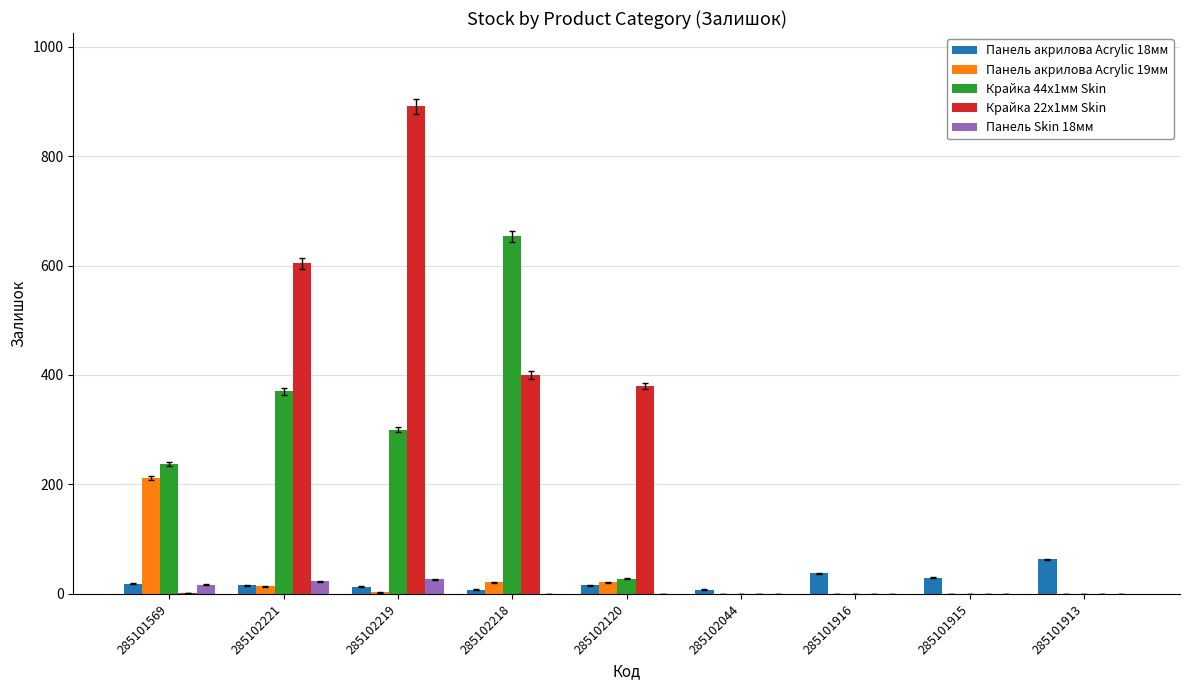

What is the average value of the Панель Skin 18мм series?

7